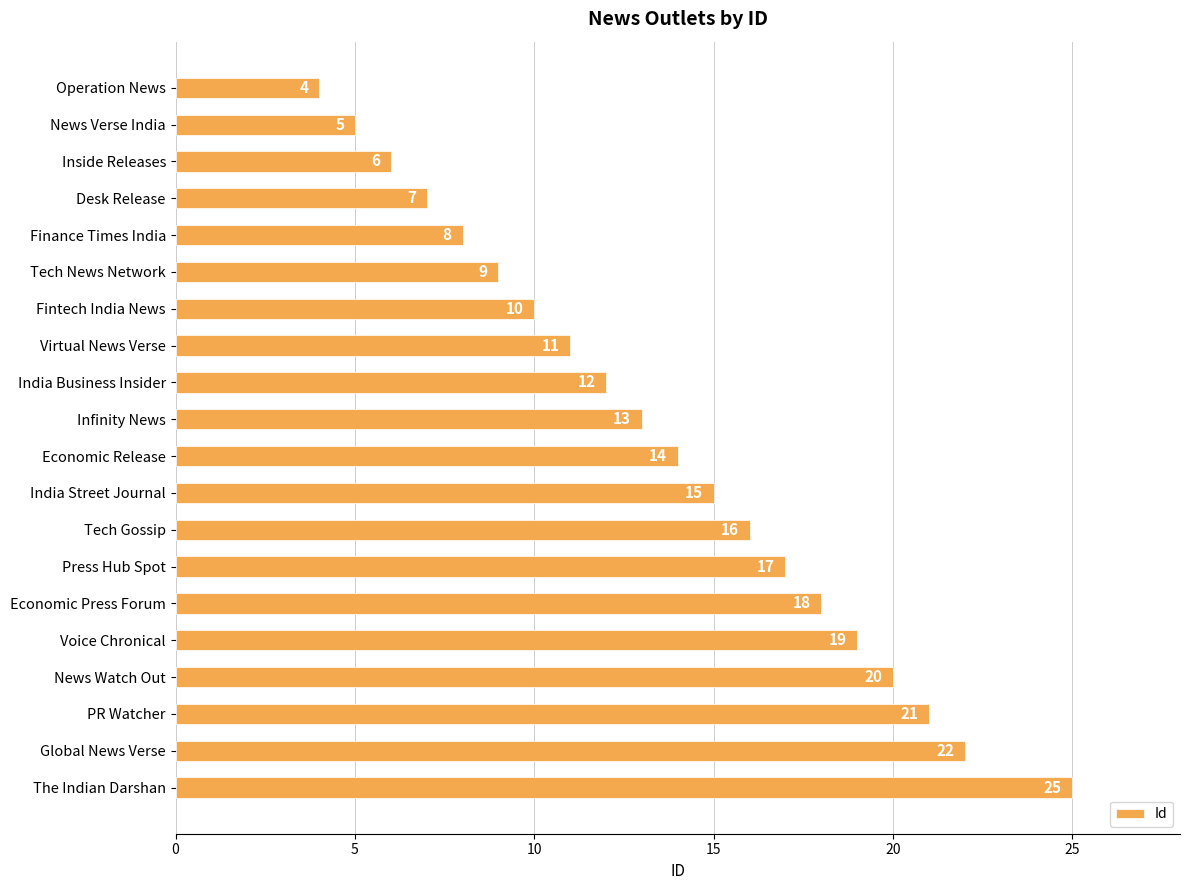

What is the difference between the second highest and minimum values?

18